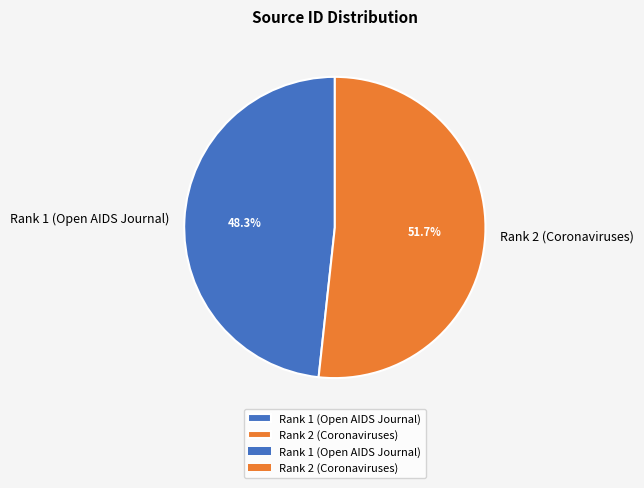

What is the largest slice in the pie chart?

Rank 2 (Coronaviruses)